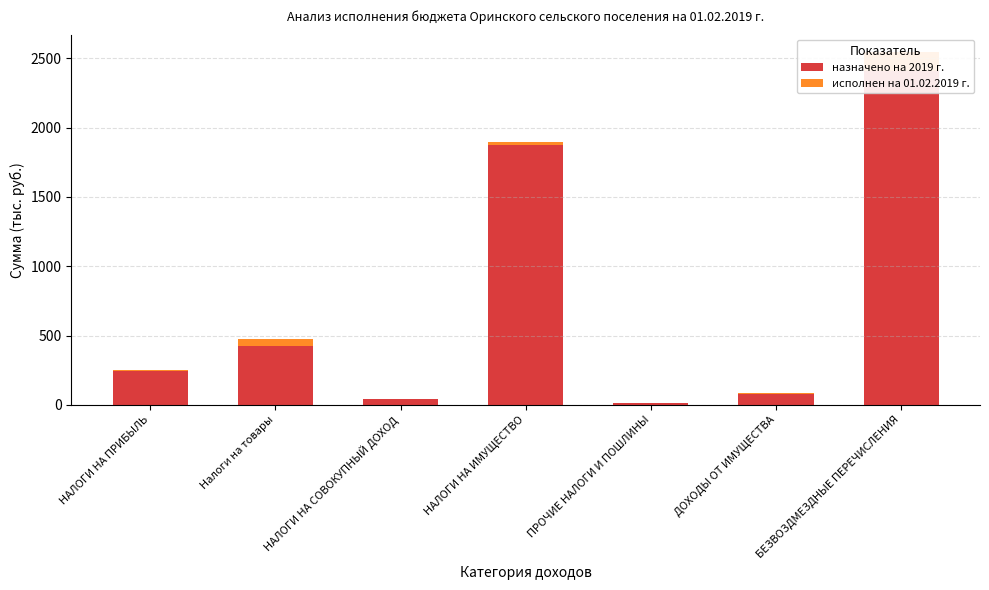

Which series has the widest spread of values?

назначено на 2019 г.